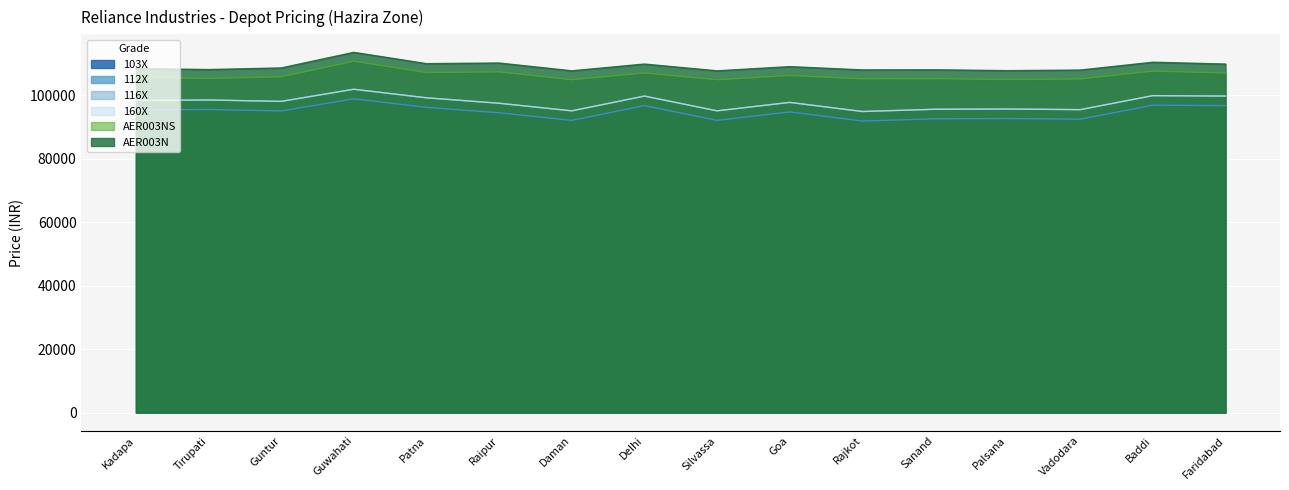

Which category has the highest value across all series?

Guwahati